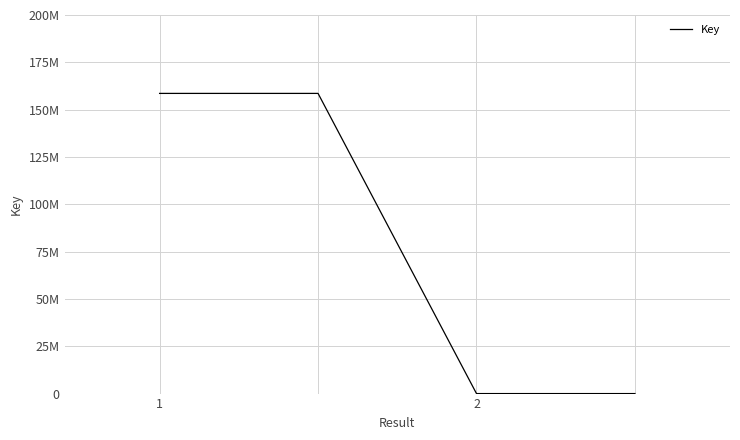

What is the greatest value displayed?

158580219